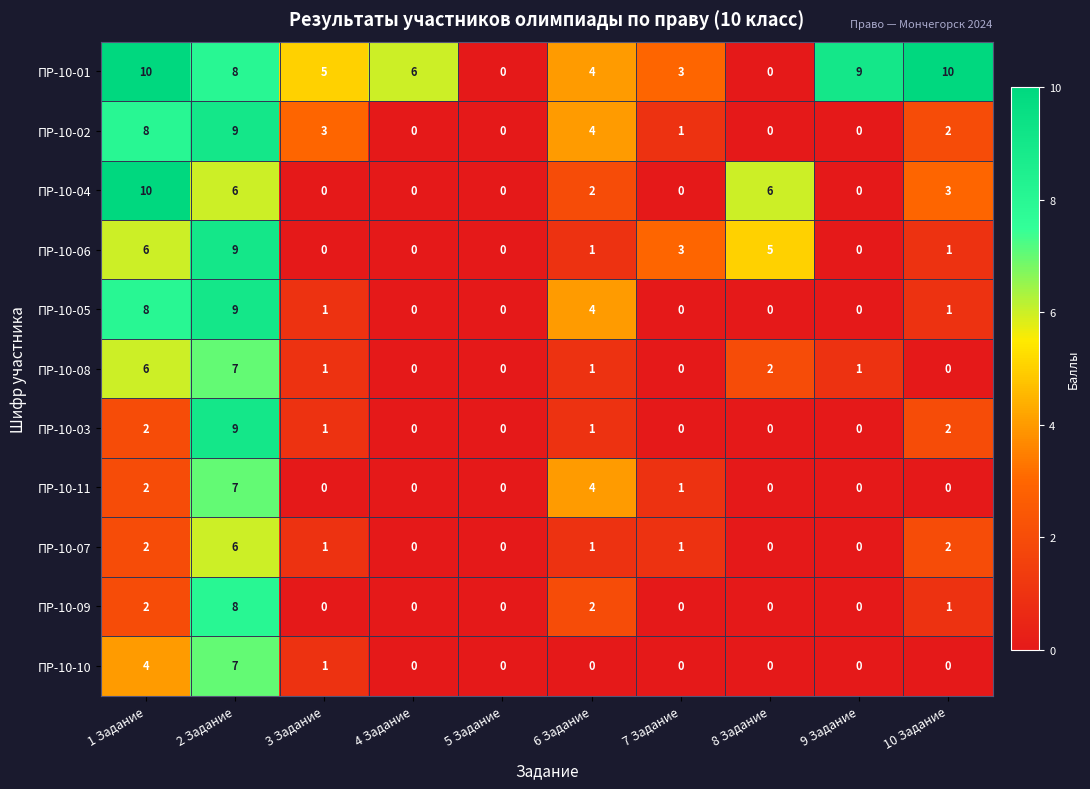

What is the difference between the maximum and minimum values in the ПР-10-06 series?

9